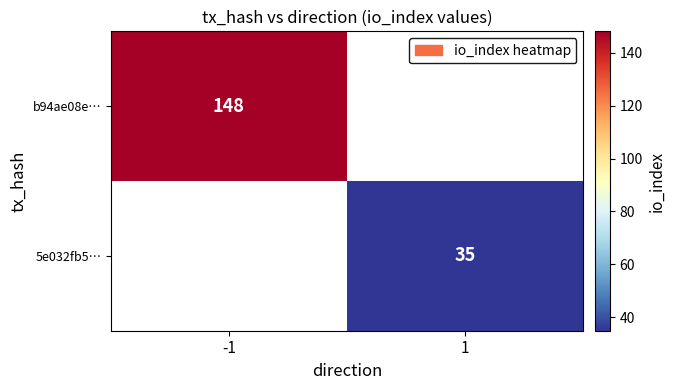

At which category does the chart reach its peak across all series?

-1